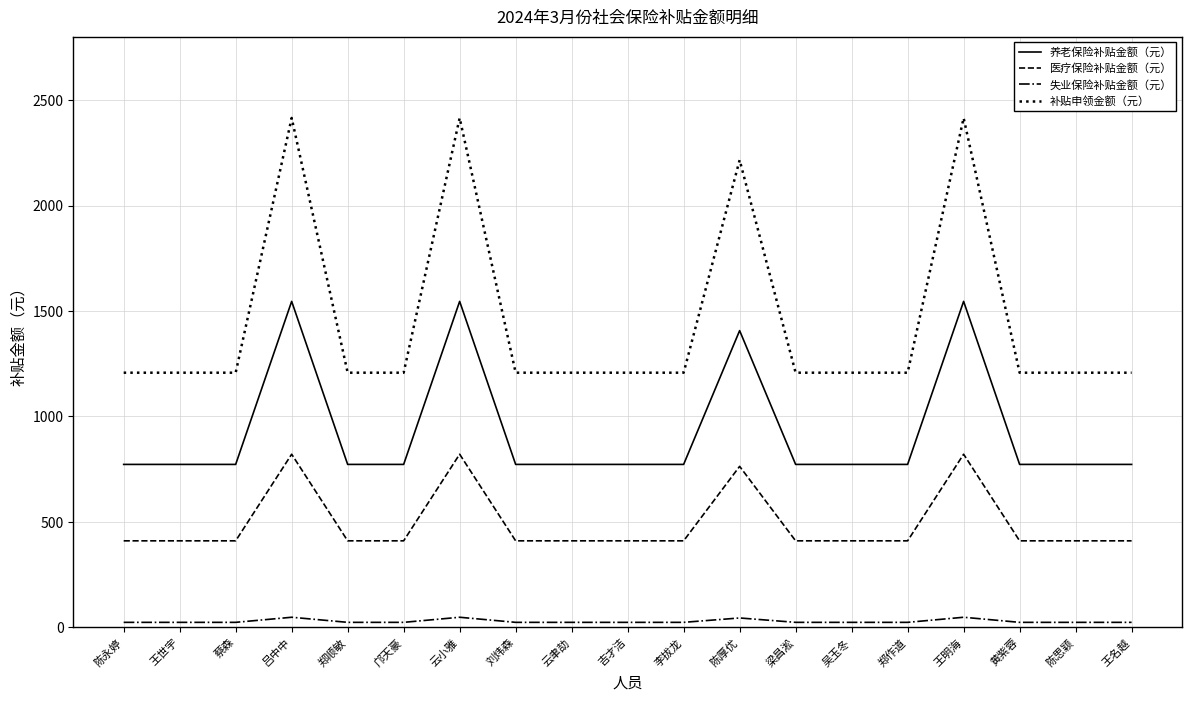

List the series in order of their overall mean, highest first.

补贴申领金额（元）, 养老保险补贴金额（元）, 医疗保险补贴金额（元）, 失业保险补贴金额（元）